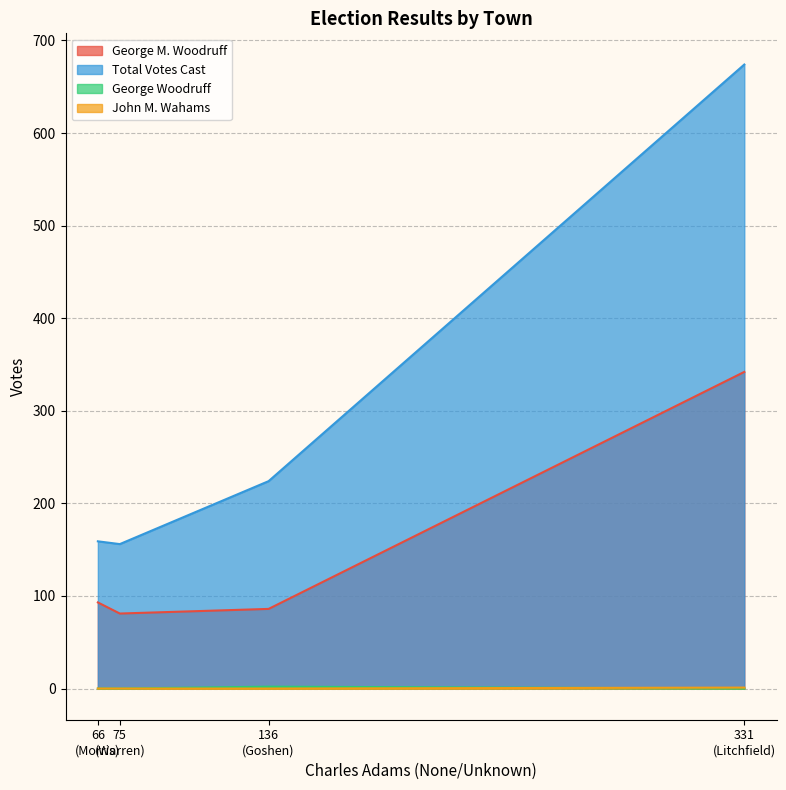

At which label does Total Votes Cast first exceed 224?

Litchfield